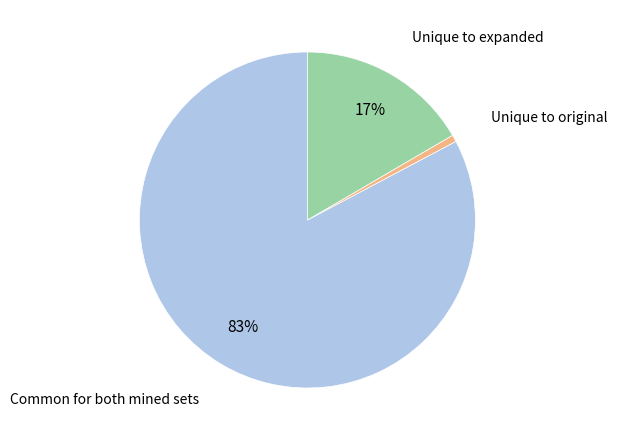

Is there any slice that represents more than half of the pie?

Yes